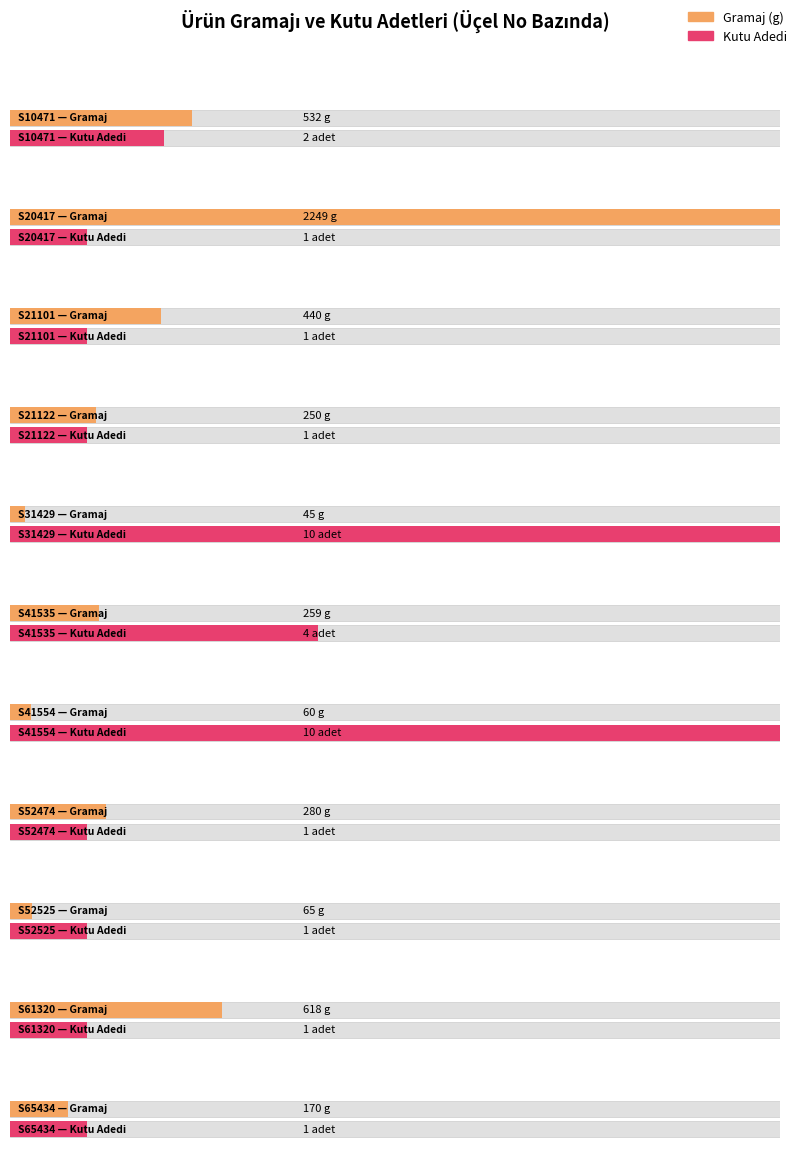

What is the sum of the values at S21122 and S10471?

782